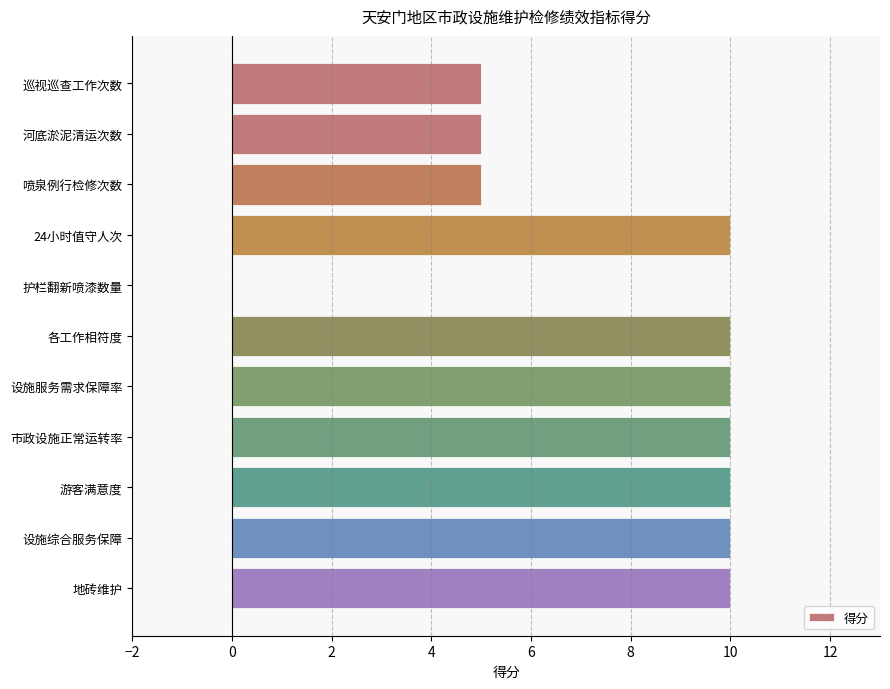

The chart shows a value of 10 at 各工作相符度. True or false?

True